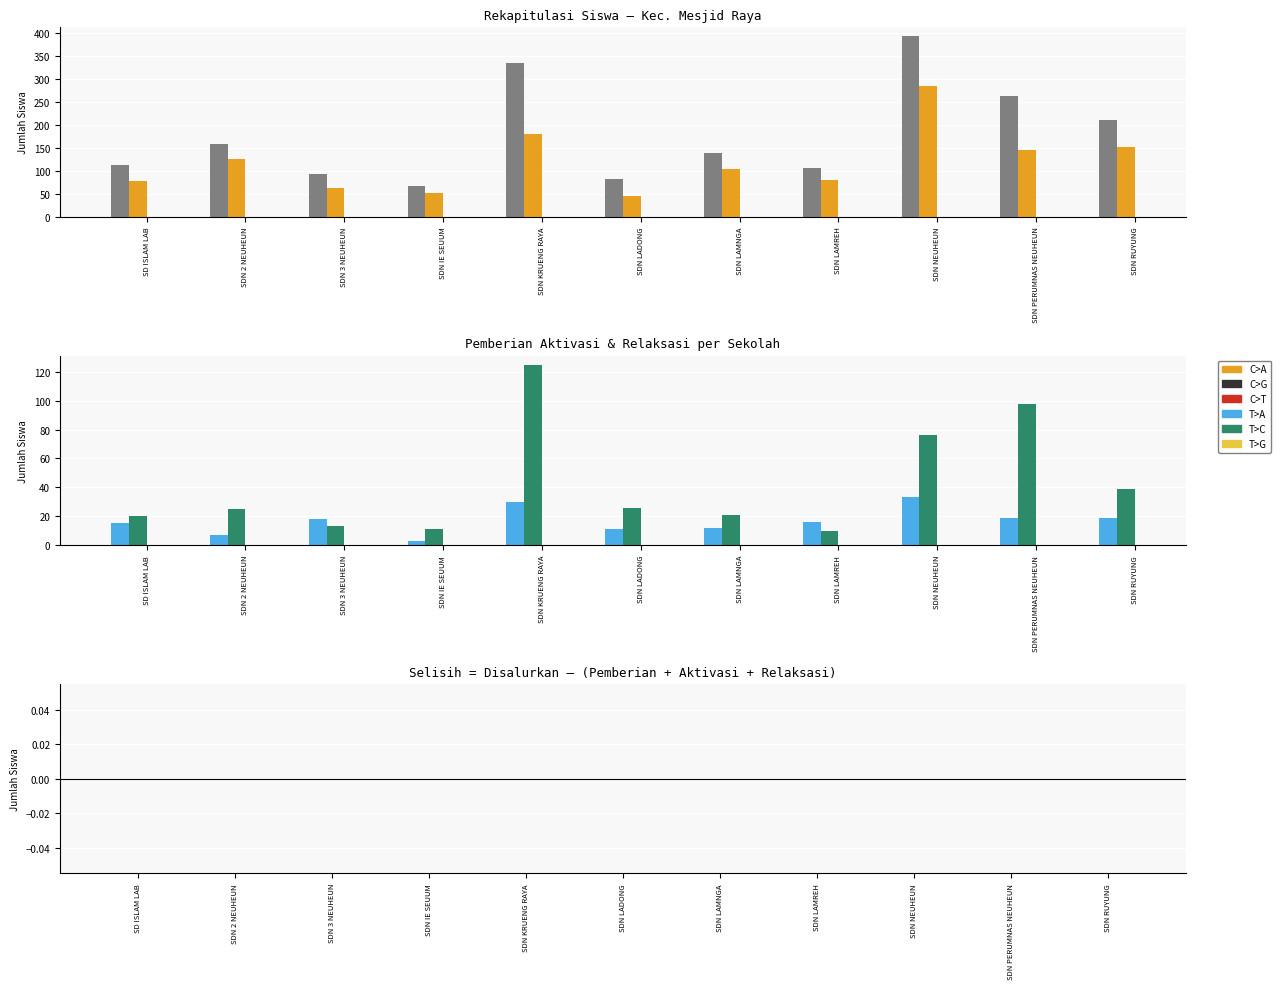

True or false: Pemberian Relaksasi has a value of 17 at SDN LAMREH.

False